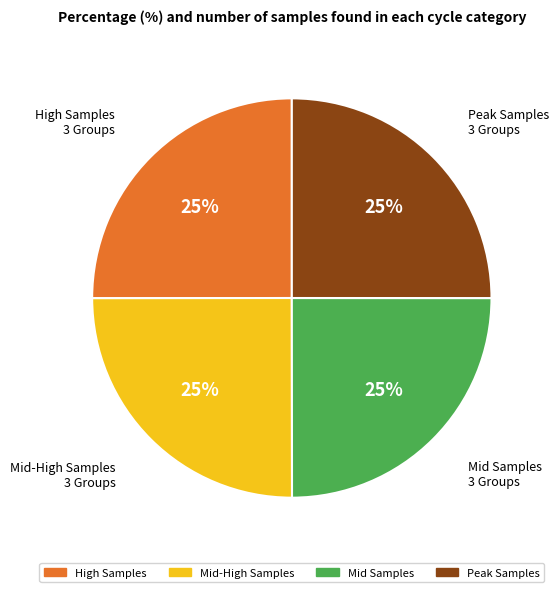

Is there a majority slice in this chart?

No